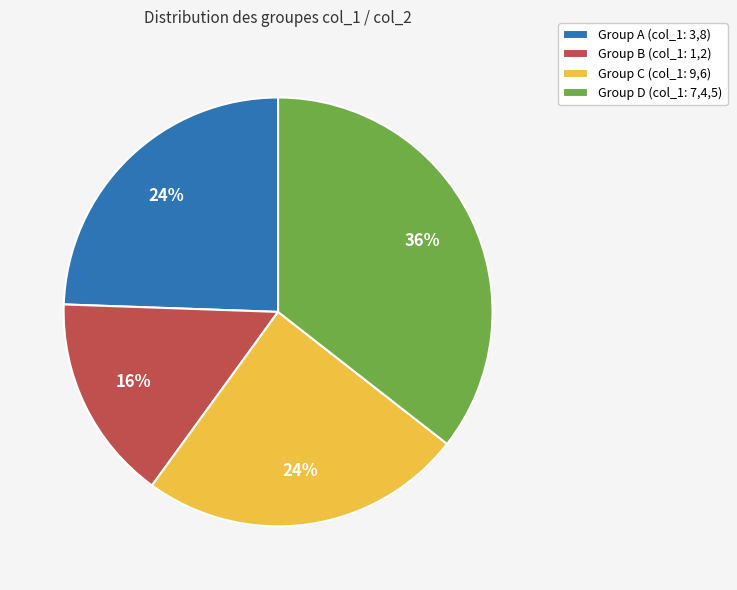

What is the smallest slice in the pie chart?

Group B (col_1: 1,2)